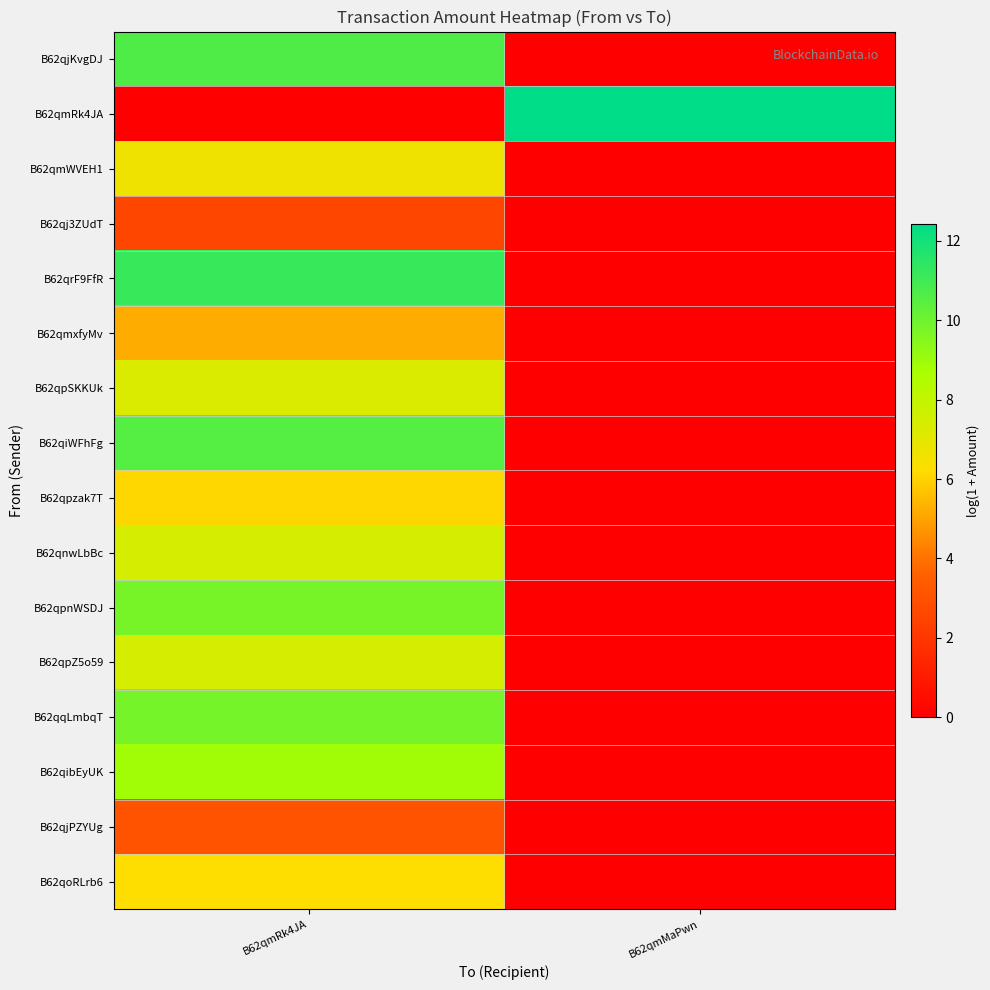

What is the spread (max minus min) of values at B62qmRk4JA?

11.2